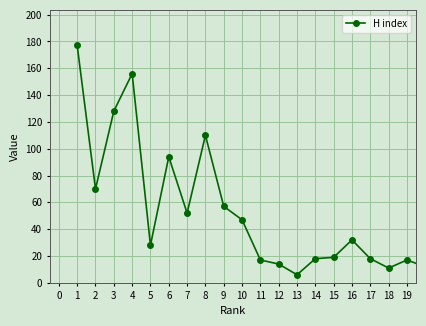

Count the number of data series in this chart.

1